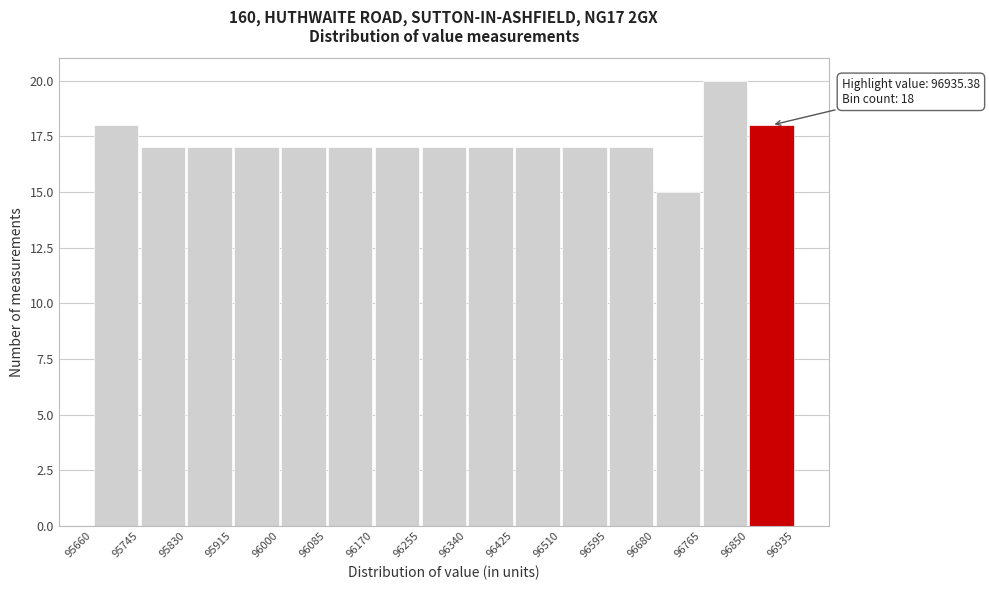

Over which range of the x-axis is the bar tallest?

96765 to 96850